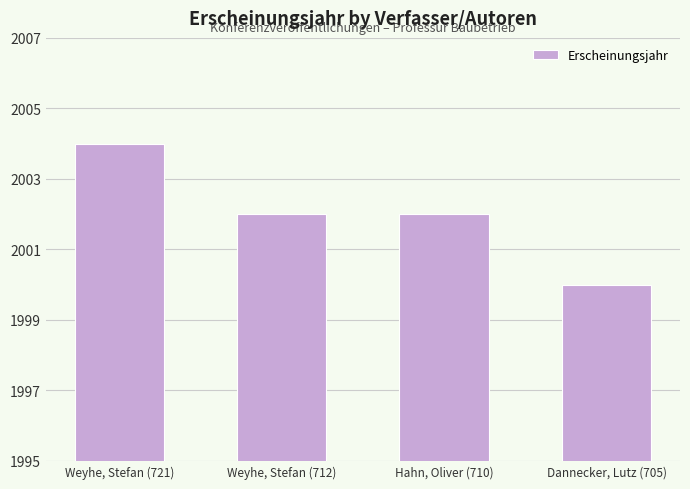

At which label does the data first exceed 2002?

Weyhe, Stefan (721)